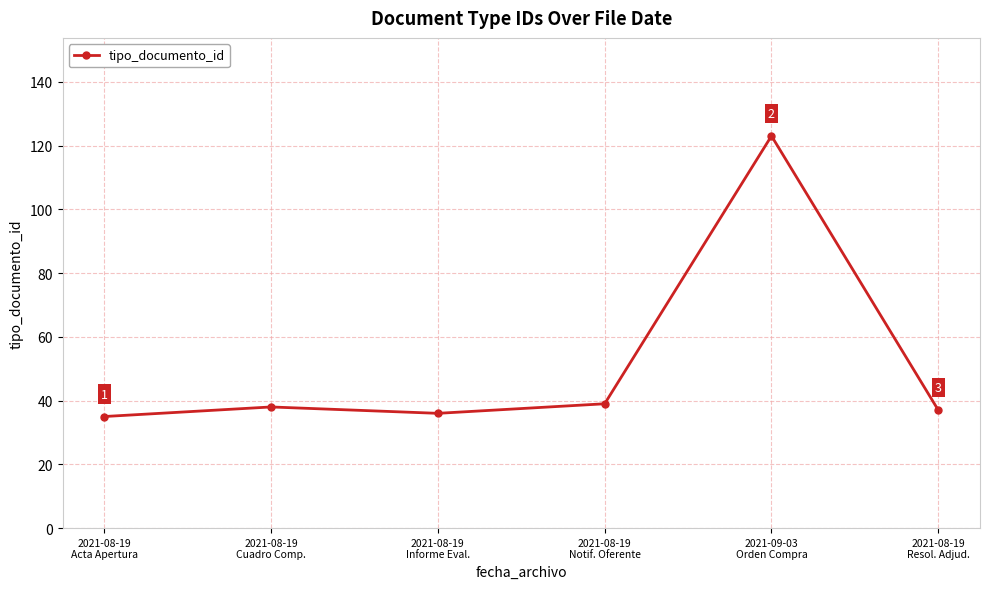

What is the smallest value displayed?

35